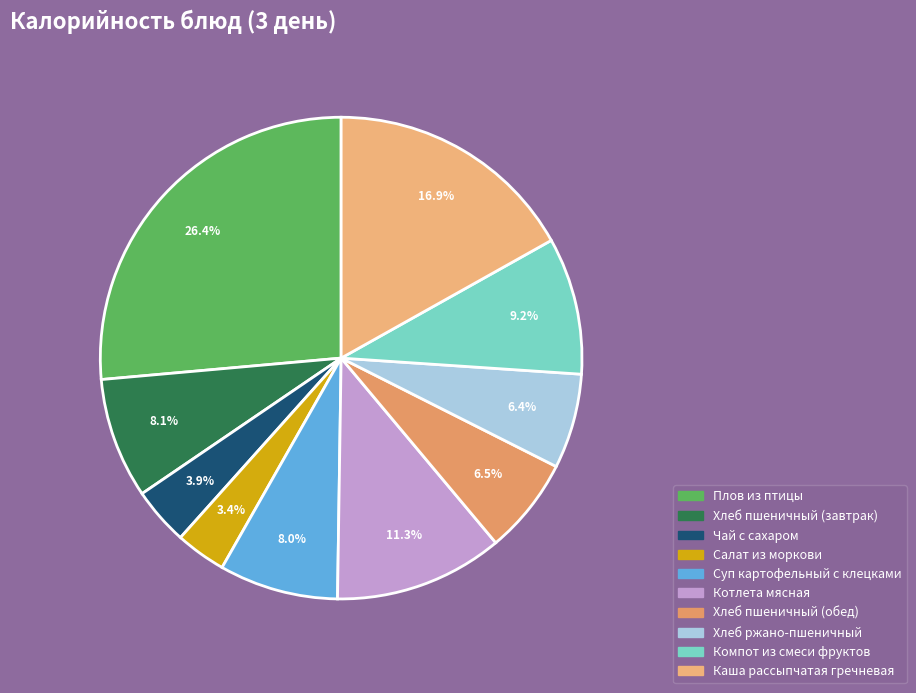

Does any single category account for the majority?

No